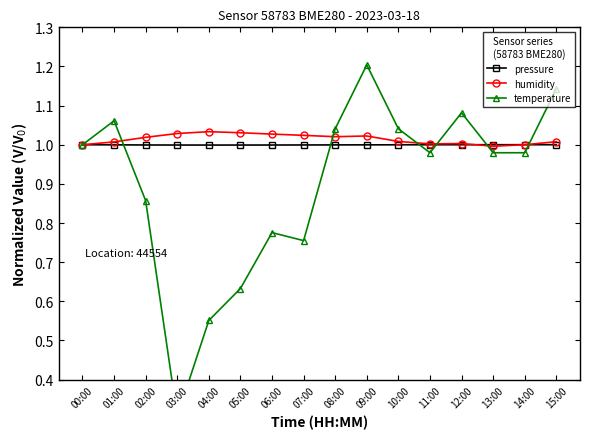

What is the spread (max minus min) of values at 03:00?

0.7